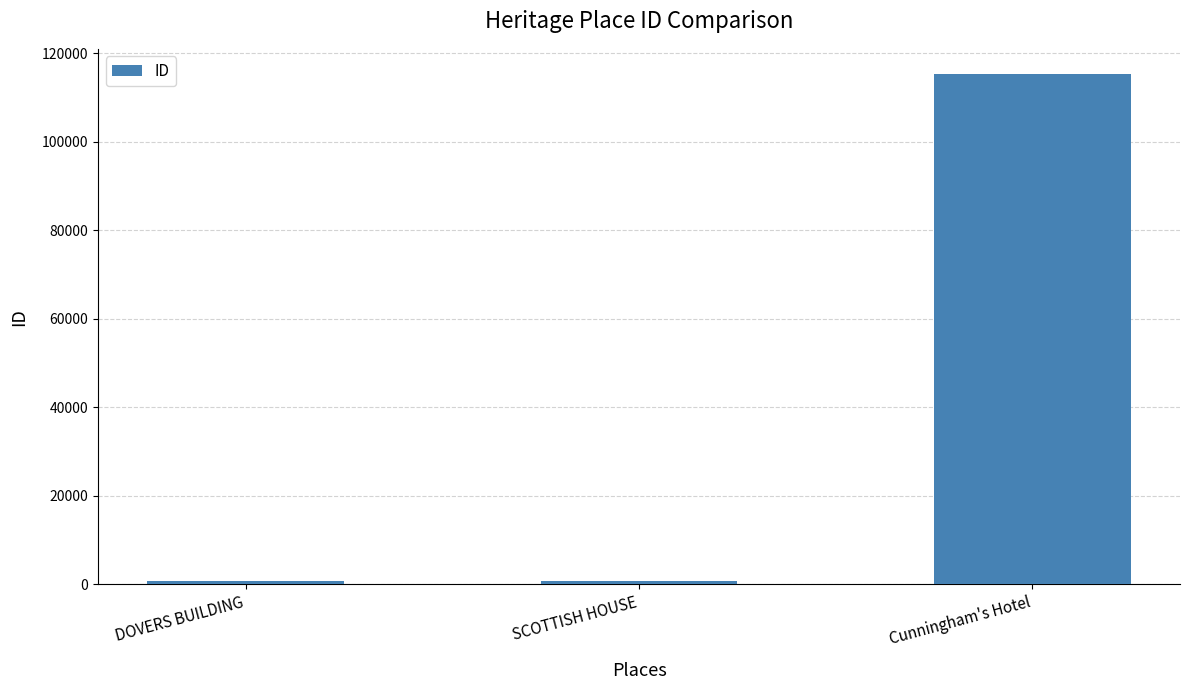

What is the change in value from DOVERS BUILDING to Cunningham's Hotel?

+114514